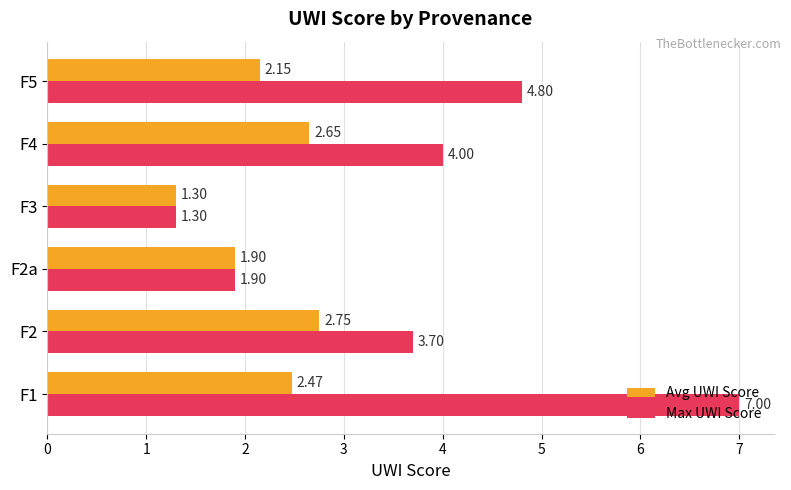

How many data points in Max UWI Score are less than 4?

3